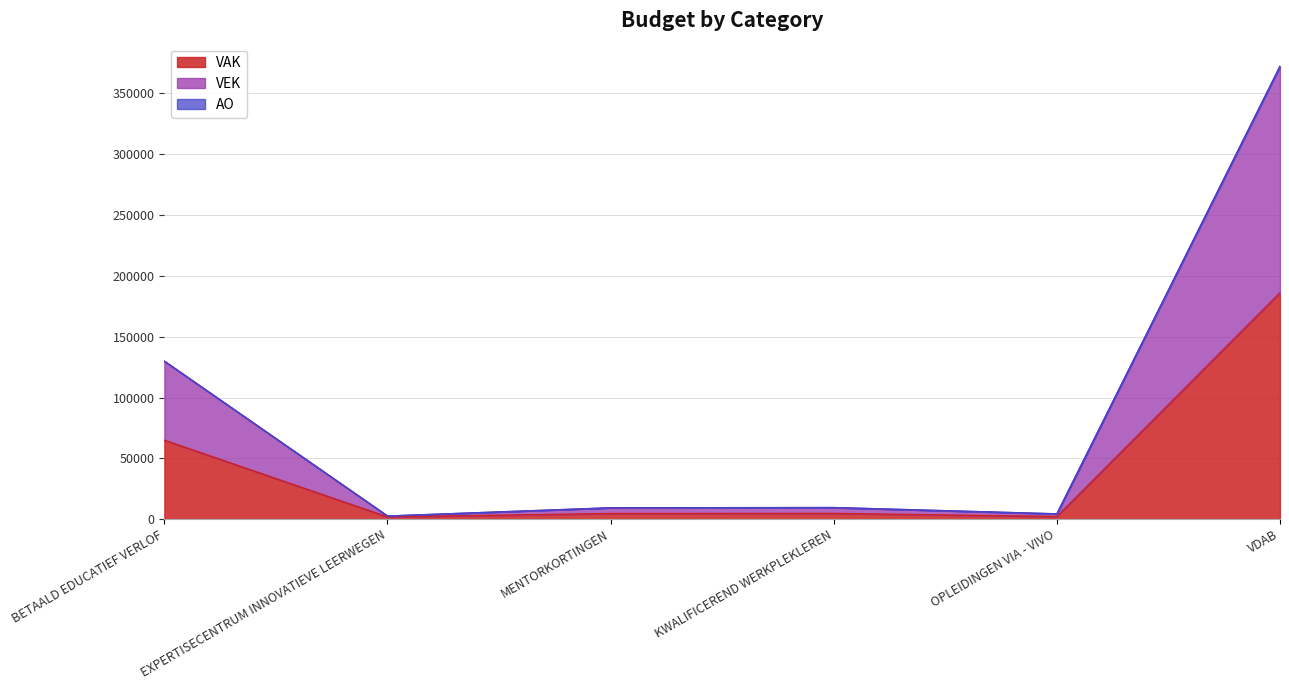

Which series has the largest total across all categories?

VAK